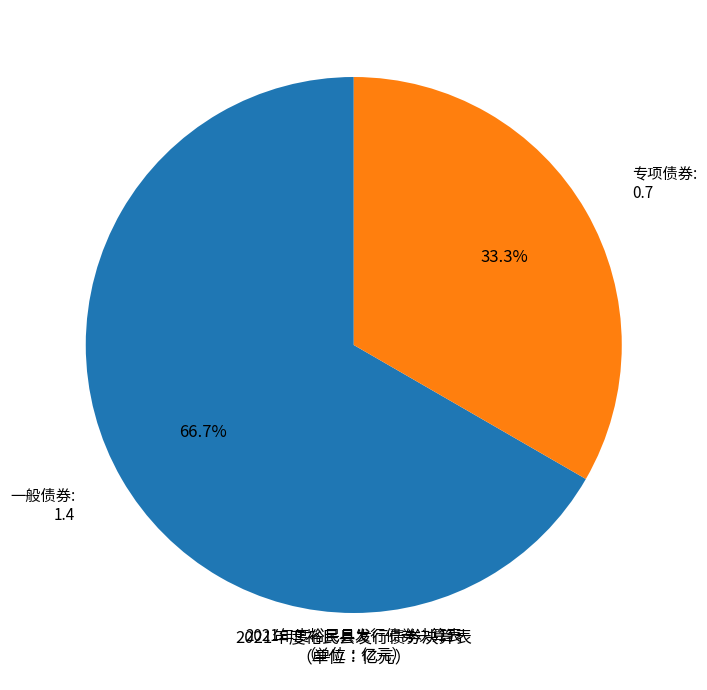

Does any single category account for the majority?

Yes